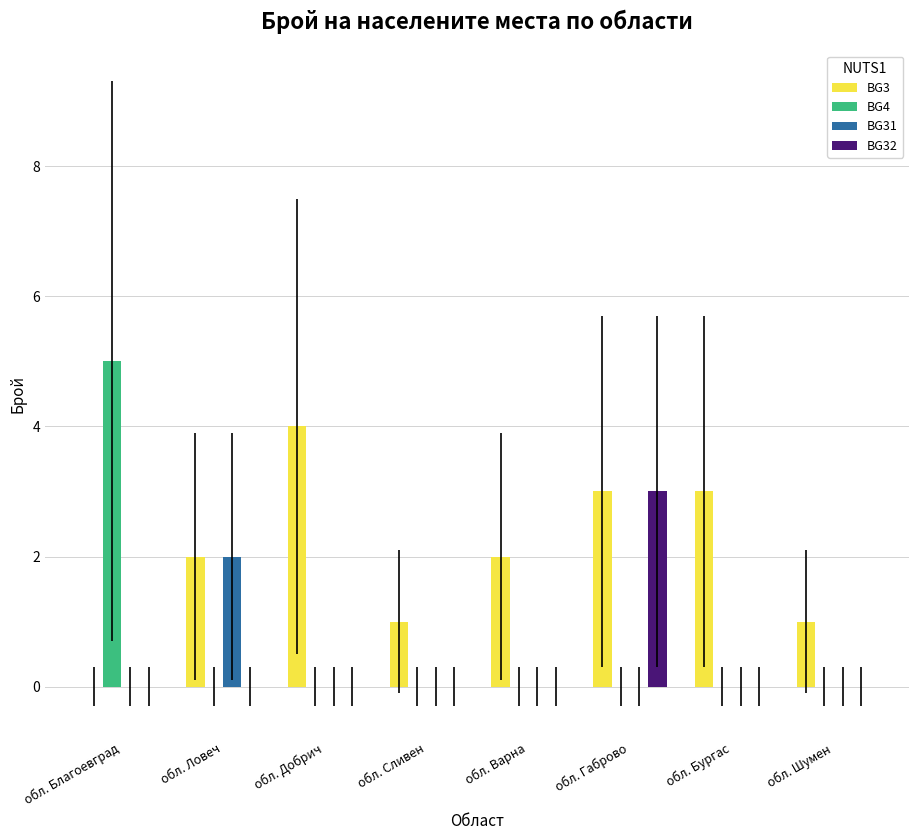

The value of BG4 at обл. Шумен is -3. True or false?

False